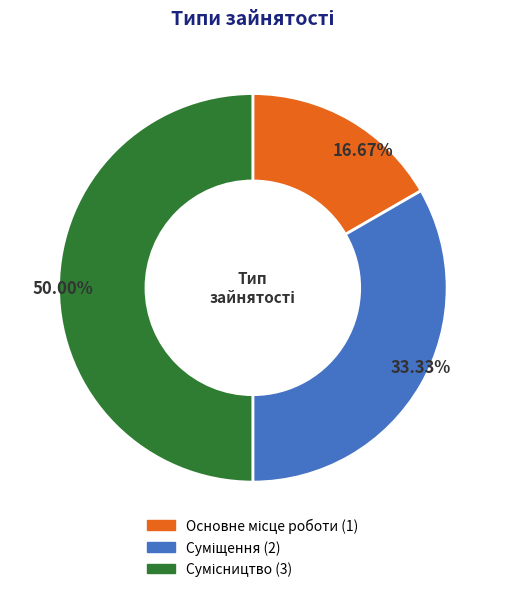

How many slices are in this pie chart?

3